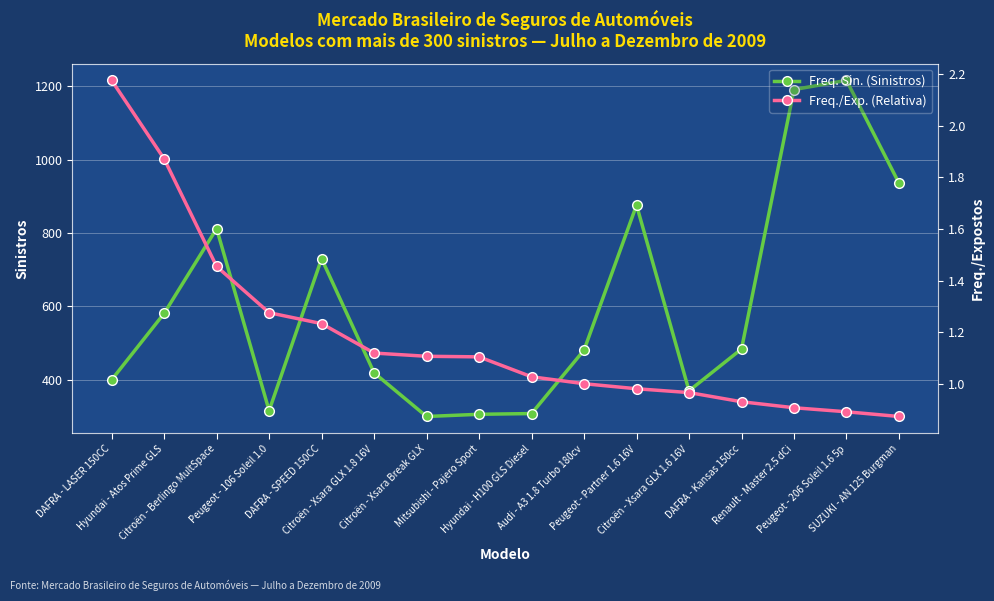

The value of Freq. Sin. (Sinistros) at Citroën - Berlingo MultSpace is 456.5. True or false?

False